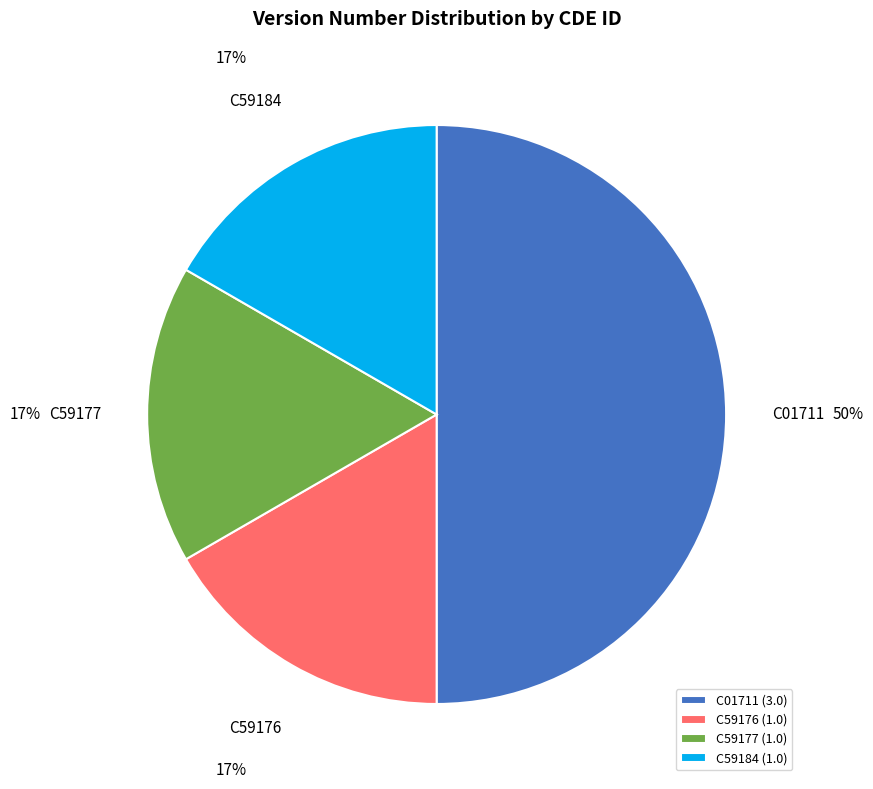

Is it true that C59176 is 17% of the pie?

True